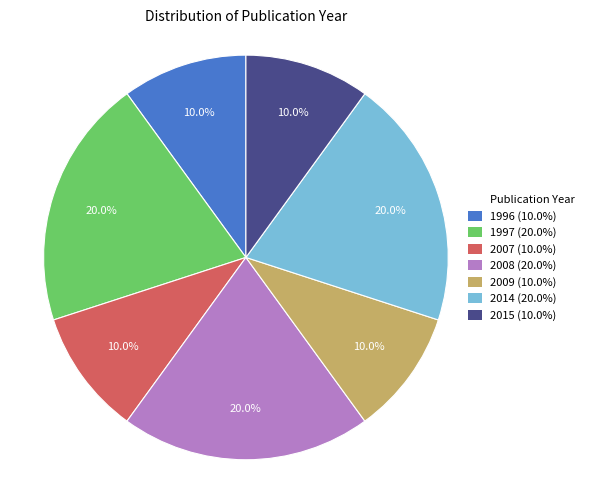

To the nearest percent, what is the average slice percentage?

14%